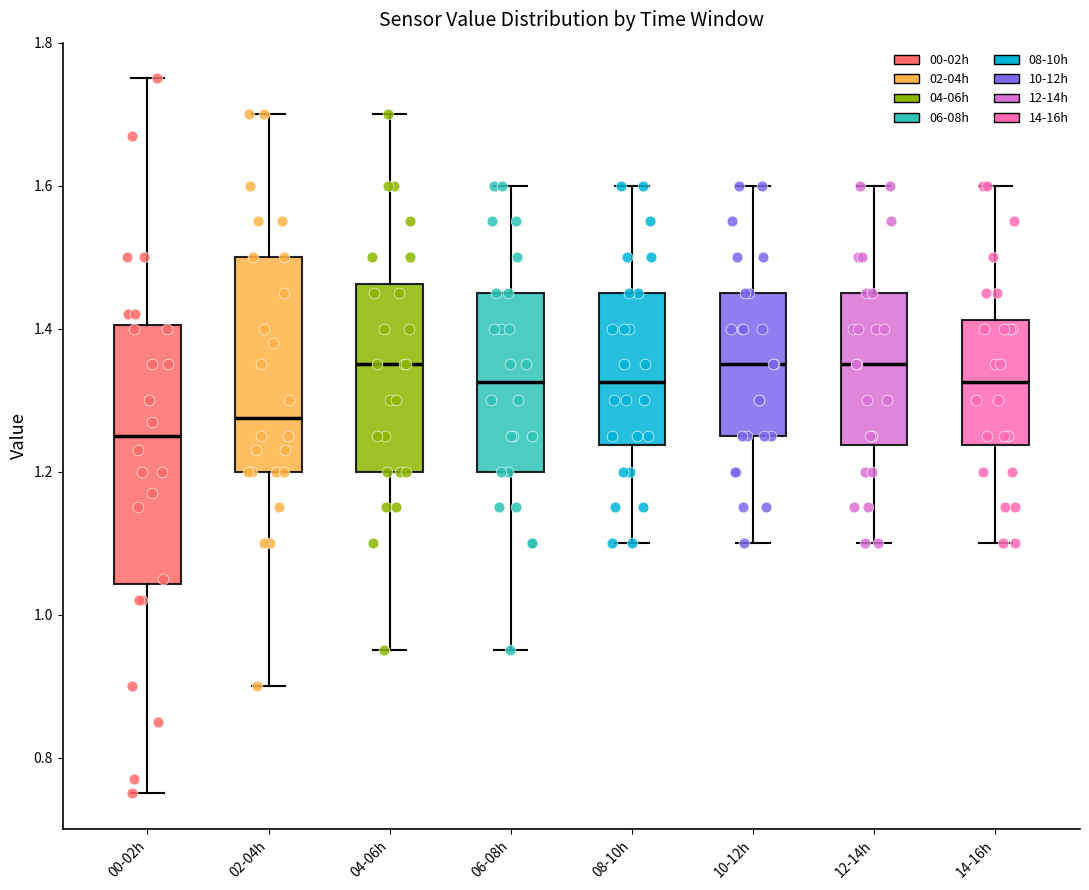

Where is the lower edge of the box for 10-12h on the y-axis? The values are not printed on the chart, so give them approximately, as read against the axis.

1.26